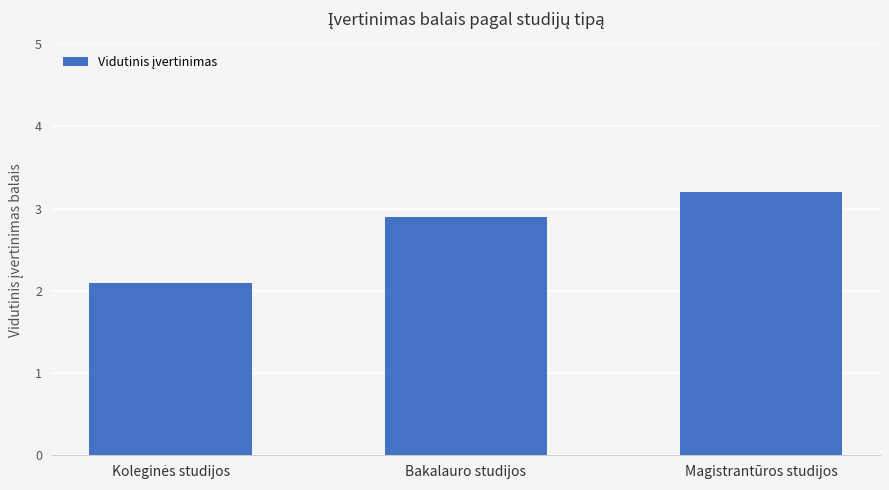

What is the approximate value at Magistrantūros studijos?

3.2